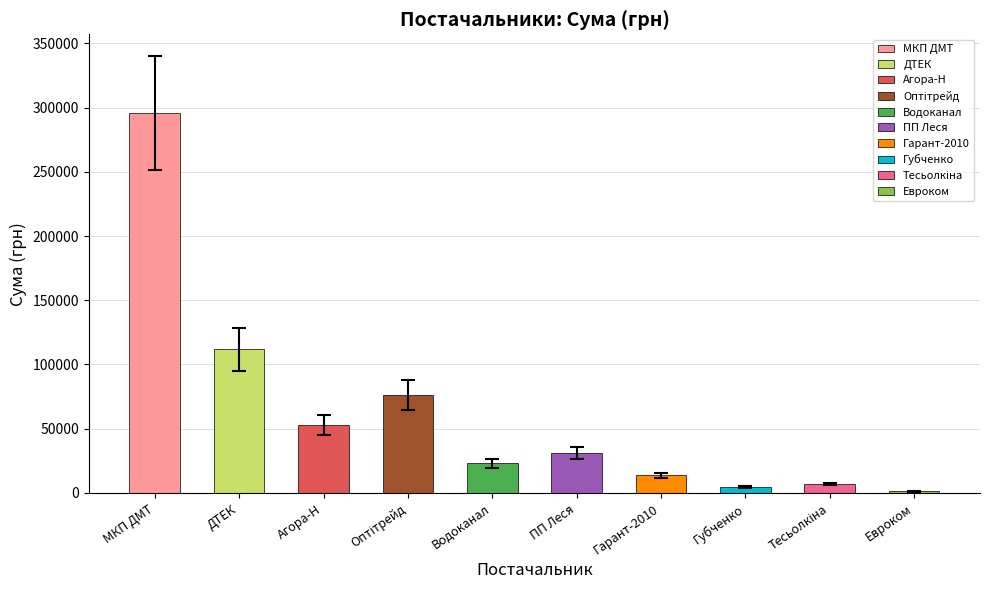

What is the change in value from МКП ДМТ to ПП Леся?

-264531.1